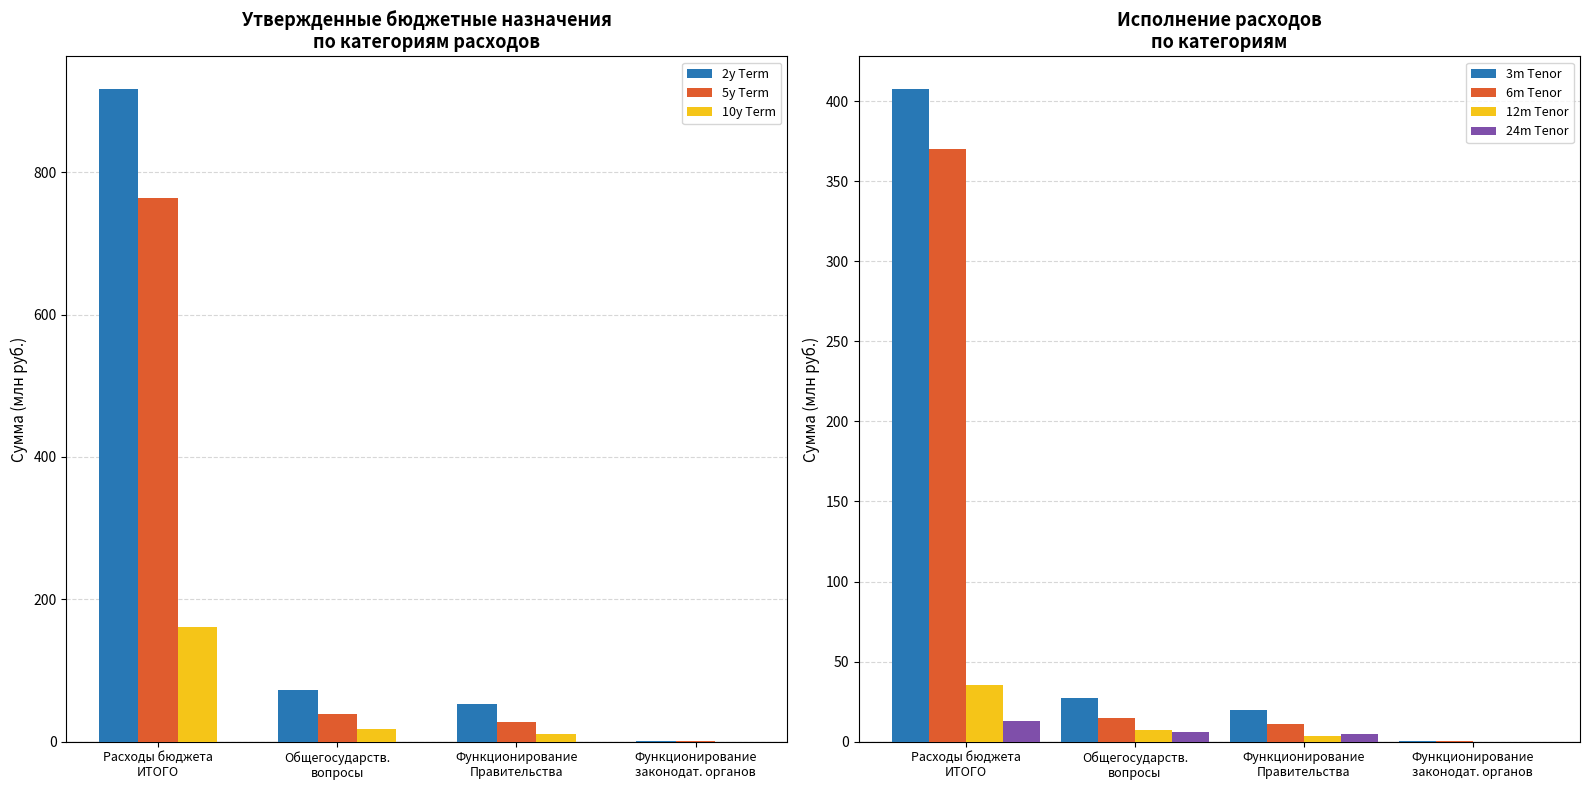

What is the maximum value for 12m Tenor?

35.5